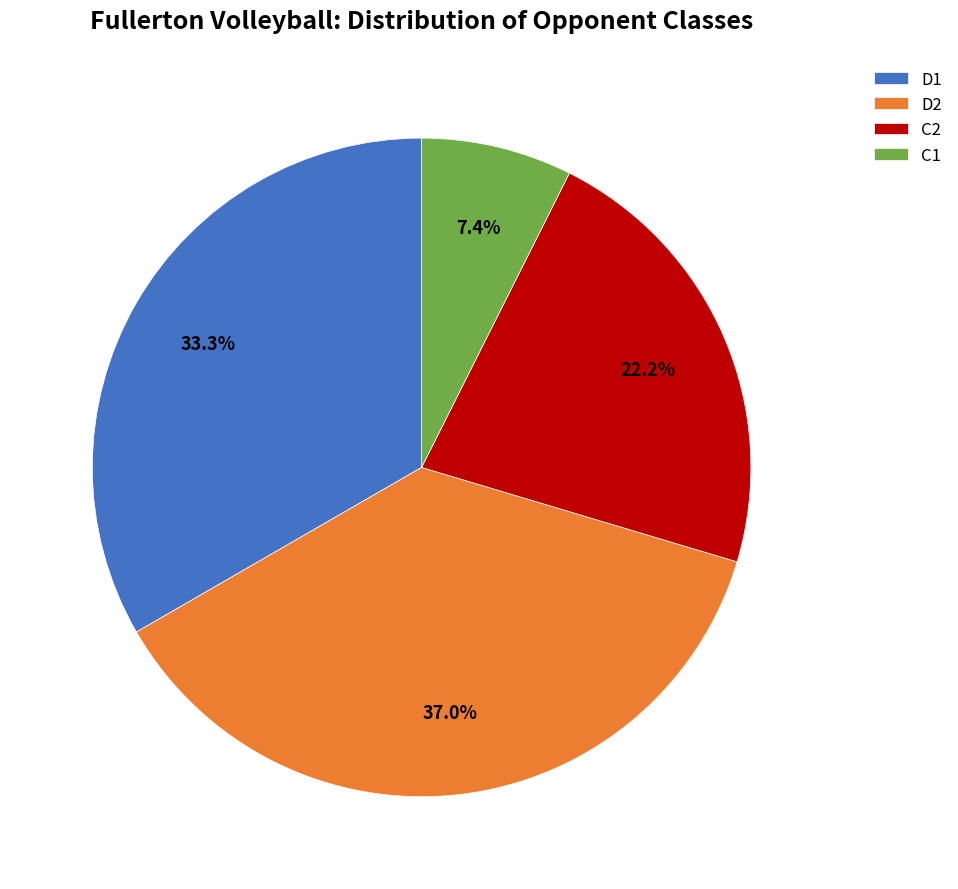

How many segments does this pie chart have?

4